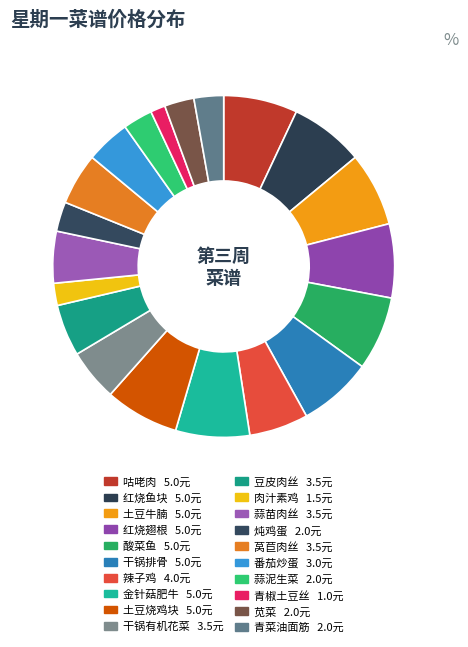

To the nearest percent, what is the difference between the 炖鸡蛋 and 干锅排骨 slice percentages?

4%